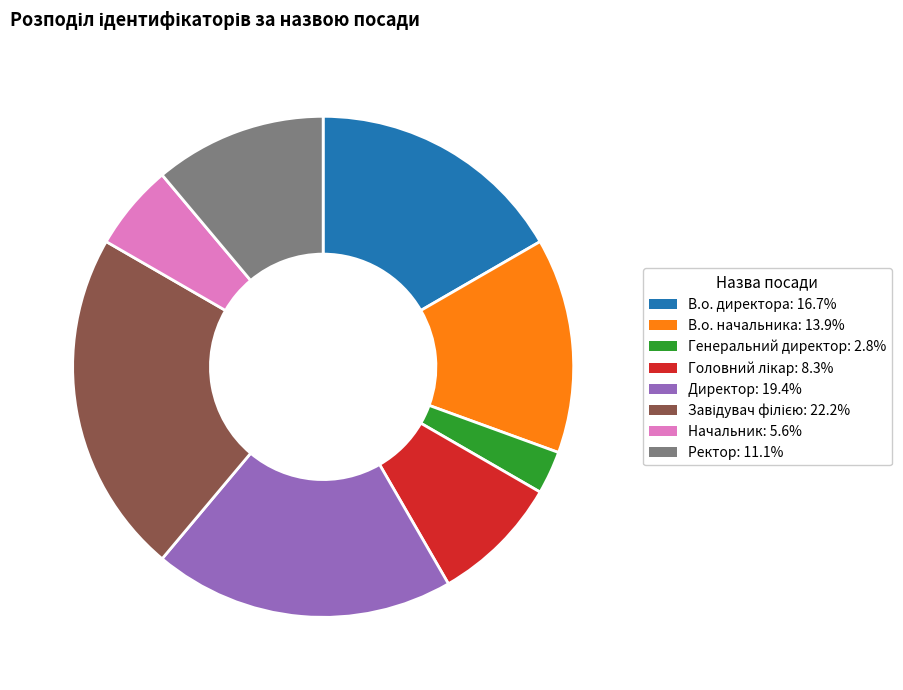

Count the number of slices in the pie.

8